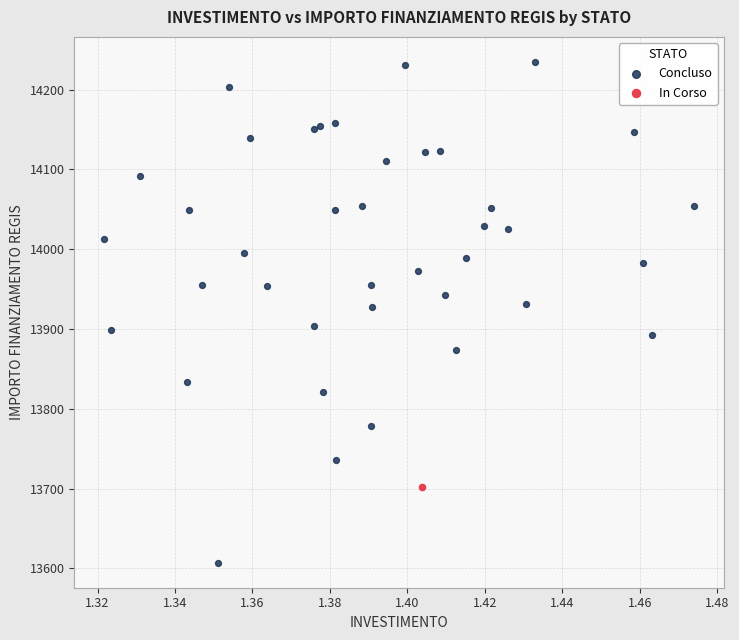

What are all the series names shown in the legend?

Concluso, In Corso